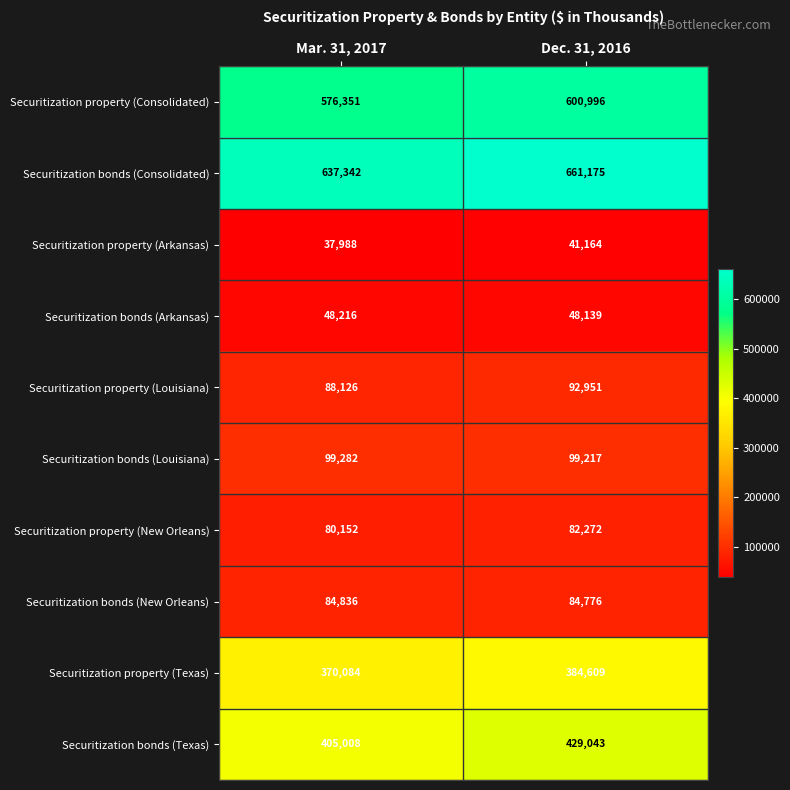

What is the sum of all Securitization bonds (New Orleans) values?

169612